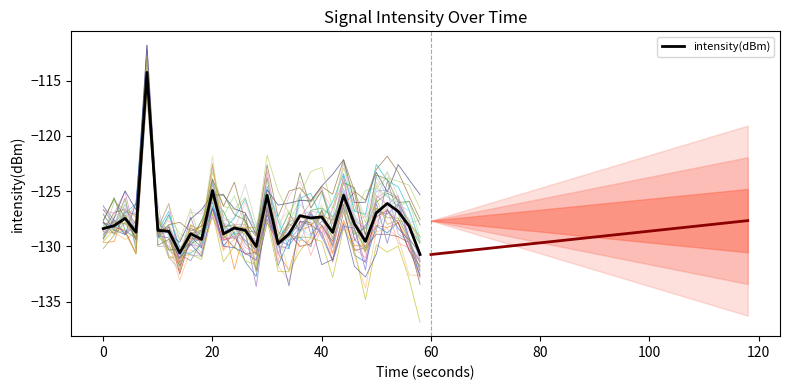

True or false: intensity(dBm) has a value of -75.9 at 20.

False